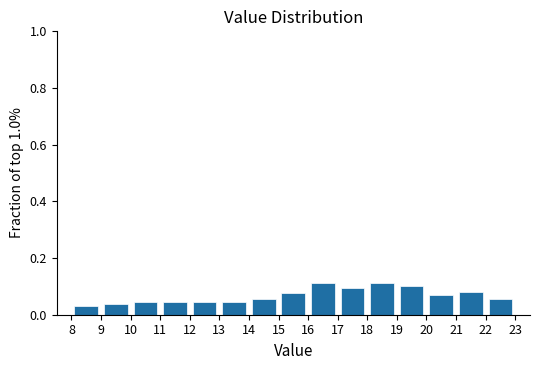

Reading left to right, list every bar in this chart as the range it spans on the x-axis followed by its height. The values are not printed on the chart, so give them approximately, as read against the axis.

8 to 9: 0.04
9 to 10: 0.04
10 to 11: 0.04
11 to 12: 0.04
12 to 13: 0.04
13 to 14: 0.04
14 to 15: 0.06
15 to 16: 0.08
16 to 17: 0.12
17 to 18: 0.10
18 to 19: 0.12
19 to 20: 0.10
20 to 21: 0.06
21 to 22: 0.08
22 to 23: 0.06